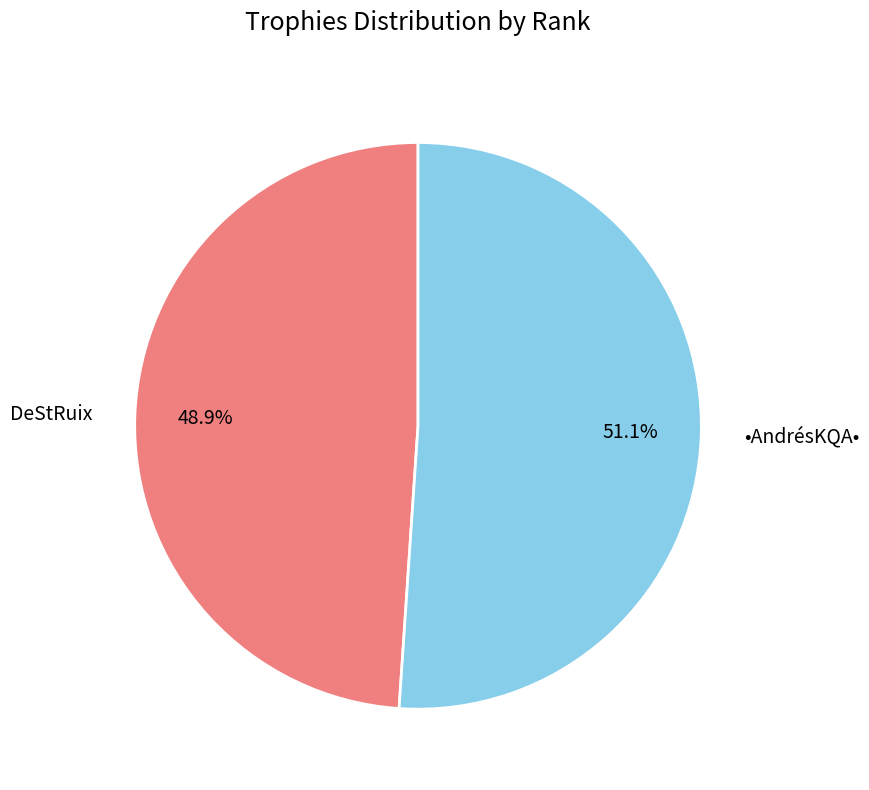

Which category has the smallest portion of the pie?

DeStRuix